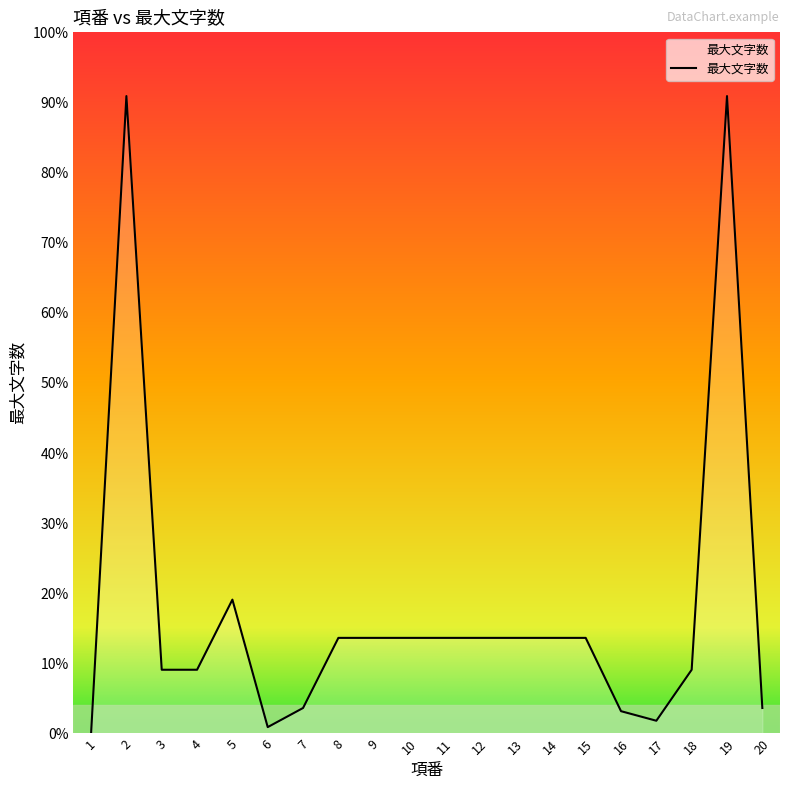

Does the chart have visible grid lines?

No